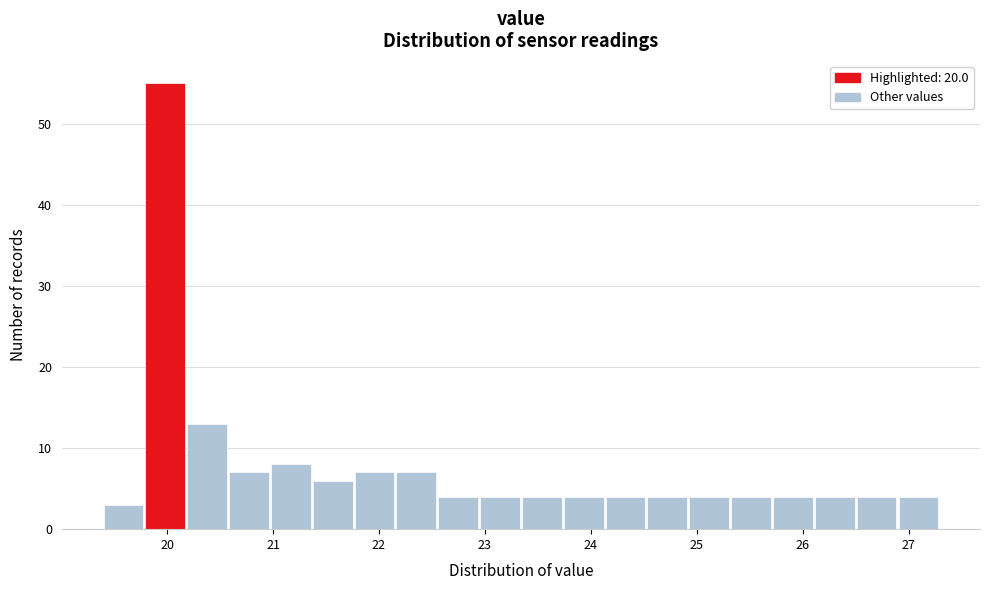

Around what value on the x-axis is the tallest bar? Give the approximate position of its centre, as read against the axis.

20.0